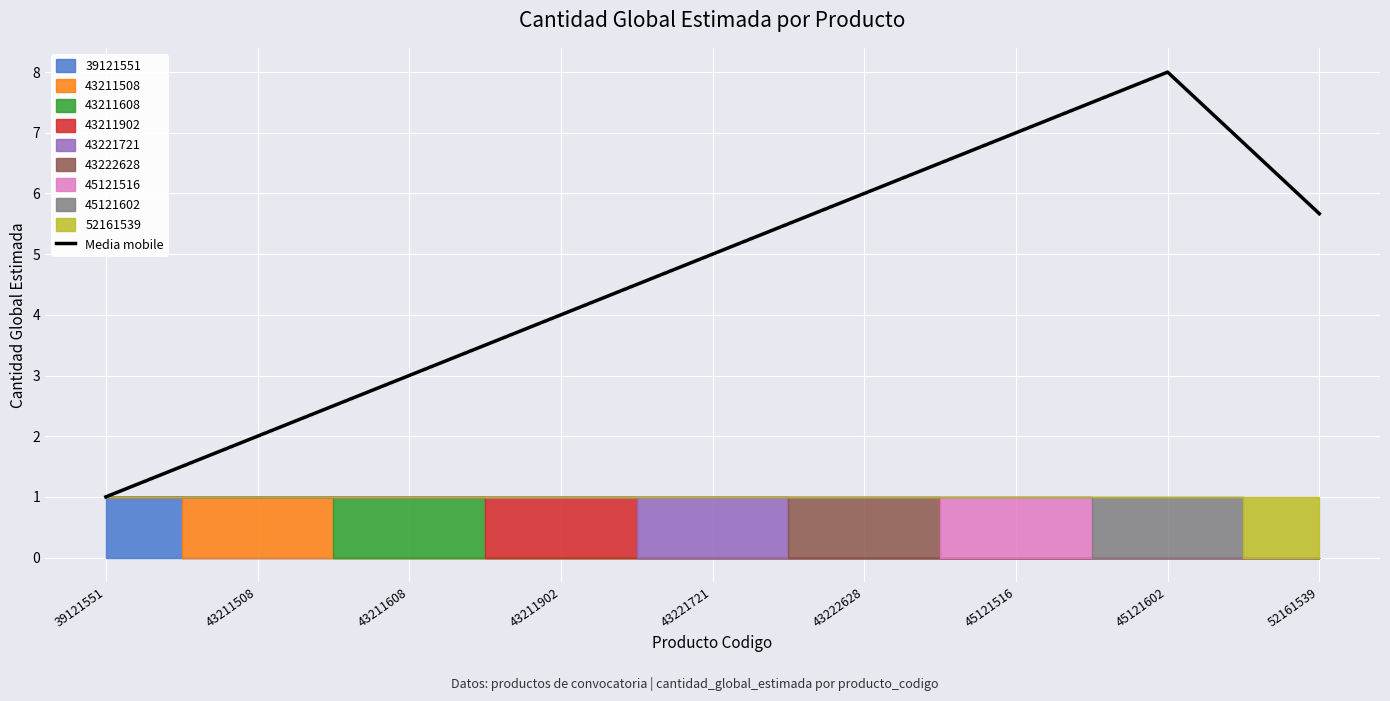

Reading right to left, transcribe all the data shown in this chart.

5.7	8.0	7.0	6.0	5.0	4.0	3.0	2.0	1.0